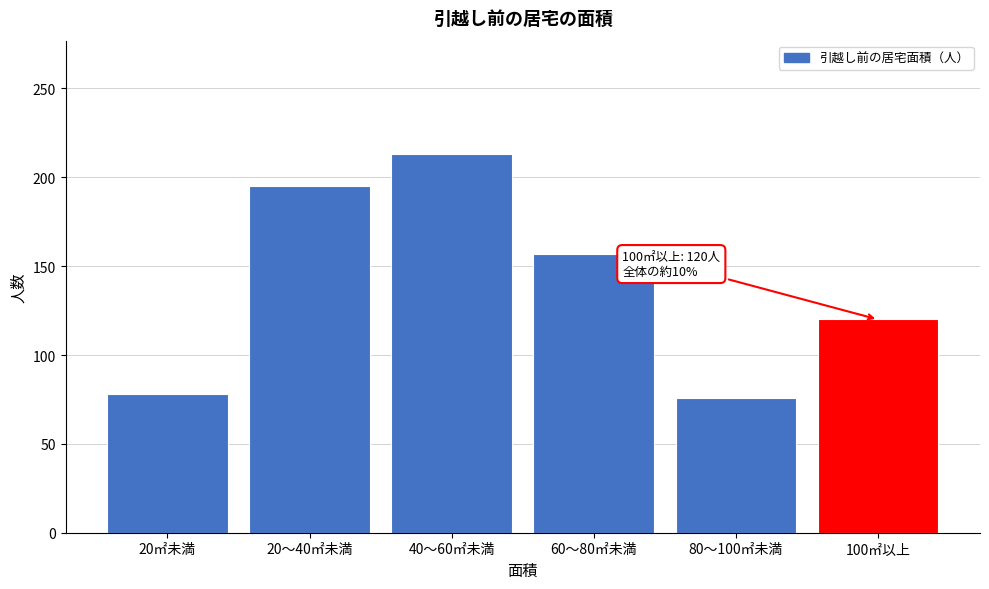

Reading left to right, extract all data points from this chart.

20㎡未満=78	20～40㎡未満=195	40～60㎡未満=213	60～80㎡未満=157	80～100㎡未満=76	100㎡以上=120